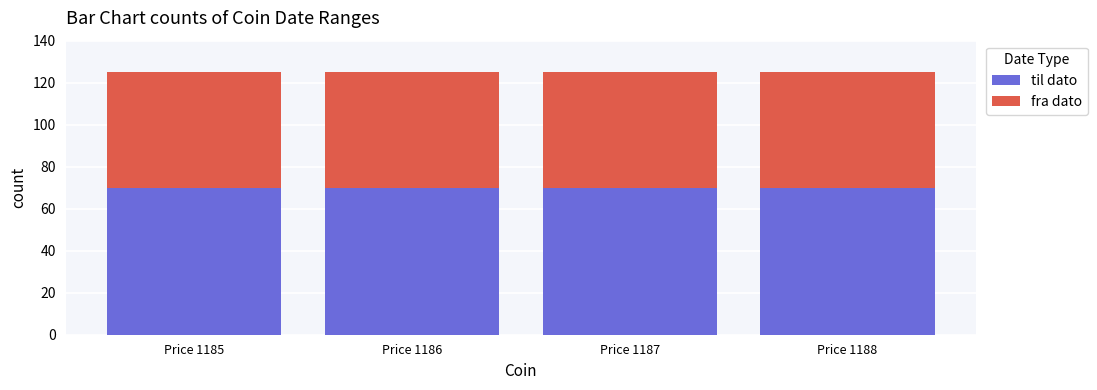

The value of til dato at Price 1185 is 70. True or false?

True